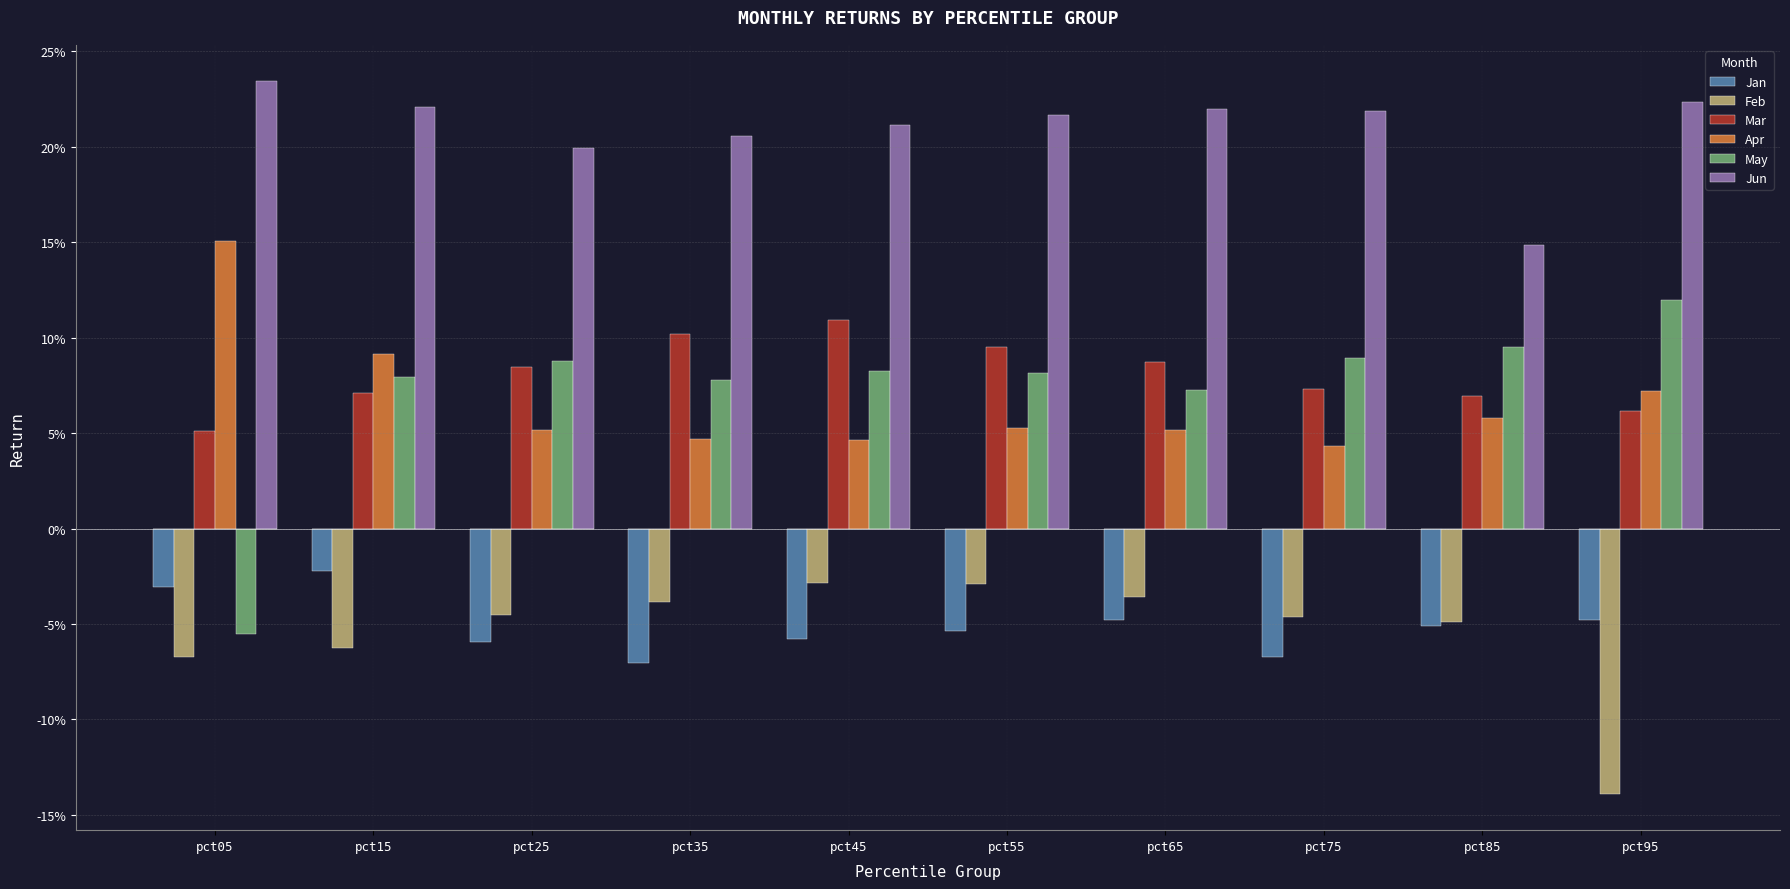

How many Apr values are between 0 and 1?

10